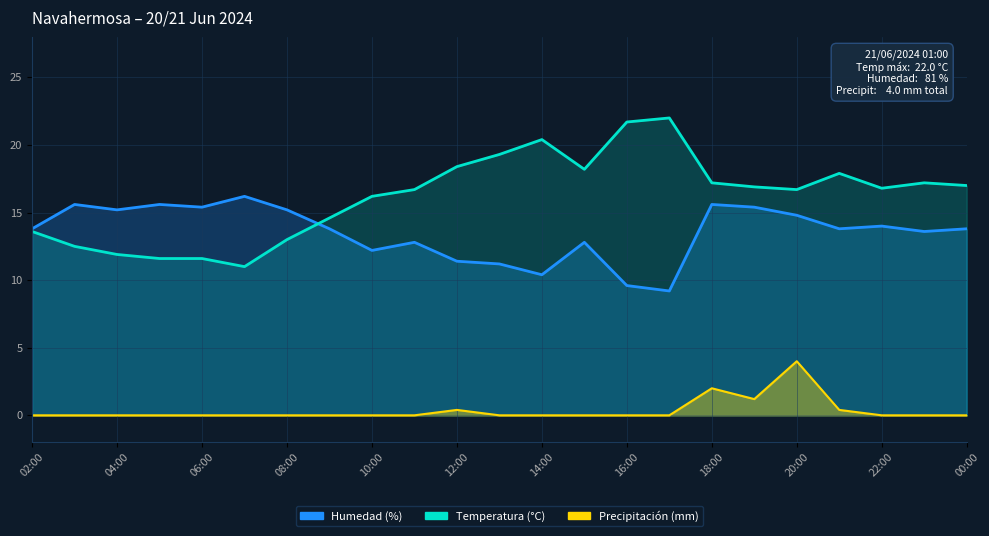

What is the difference between the second highest and second lowest values in the Temperatura (°C) series?

10.1